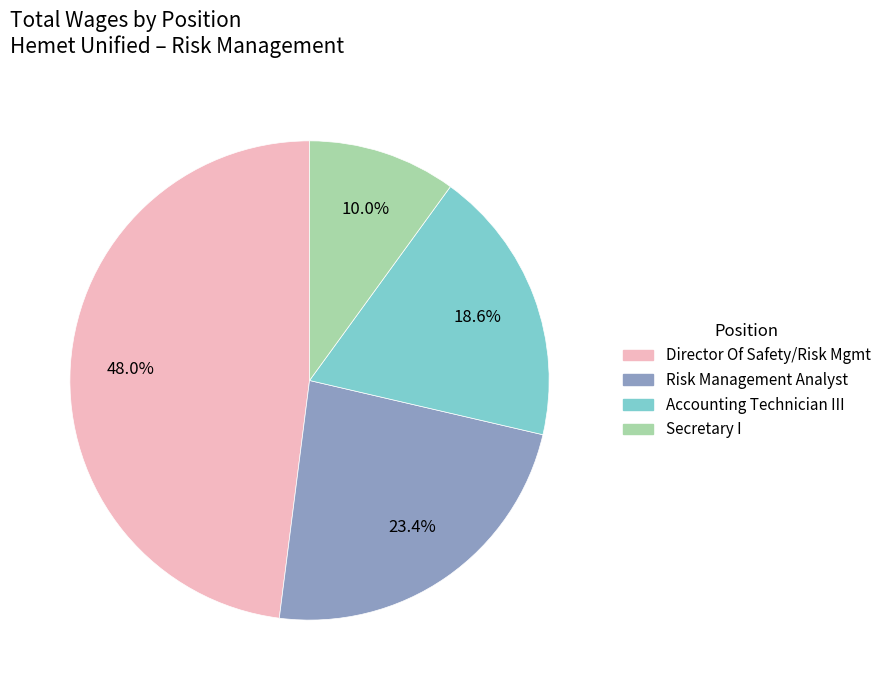

Is there a majority slice in this chart?

No